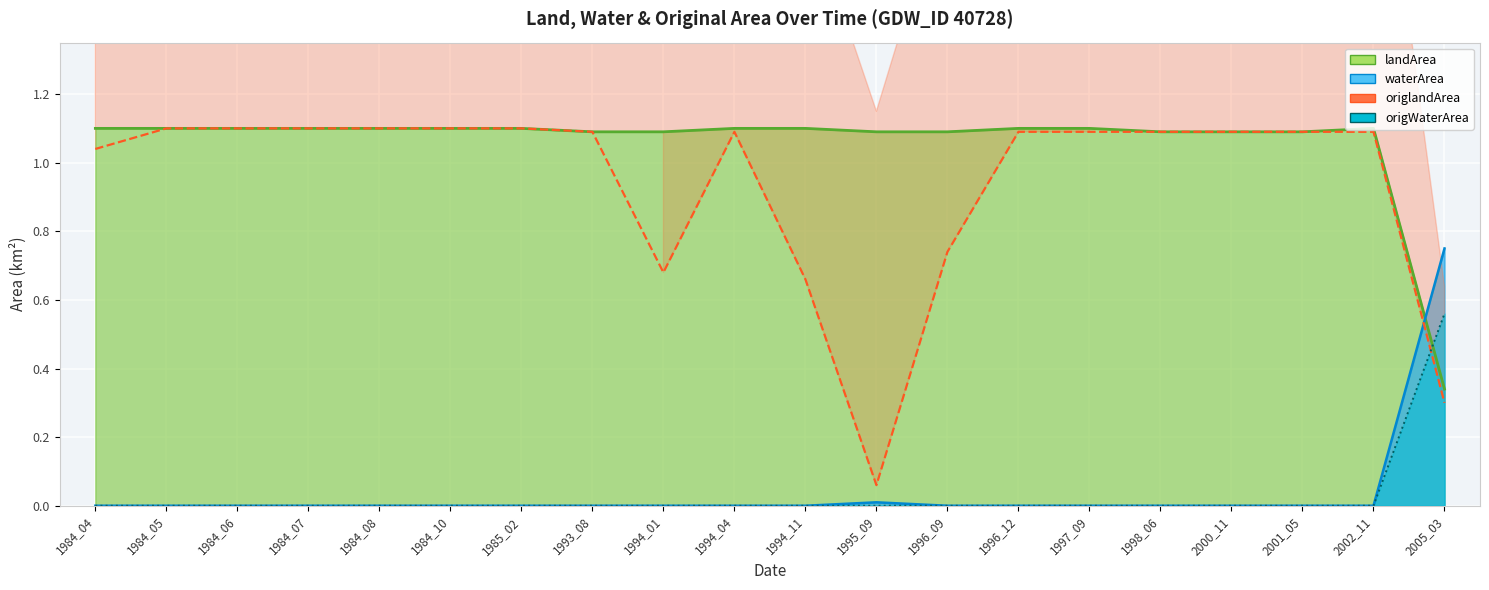

Between 1996_12 and 2000_11, which series saw the biggest shift?

landArea